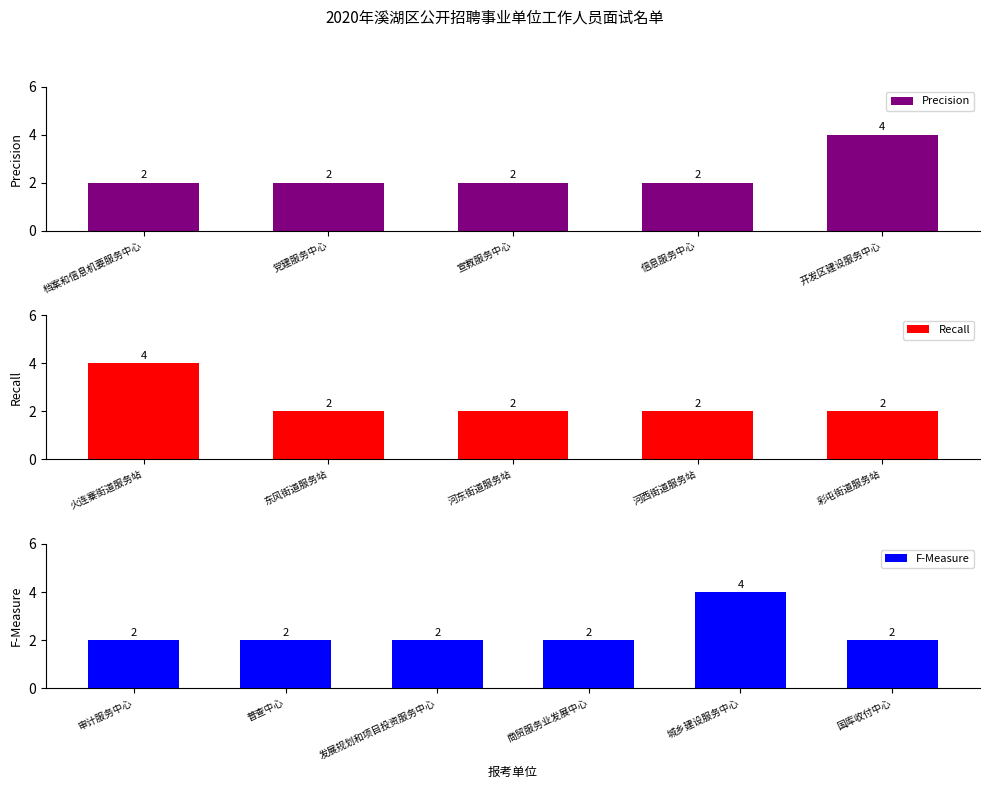

True or false: the data shows 2 at 国库收付中心.

True